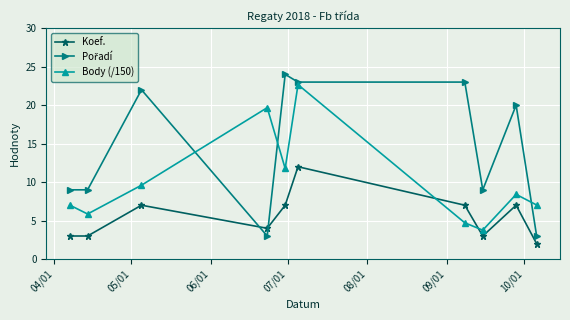

What is the average value of the Body (/150) series?

10.1